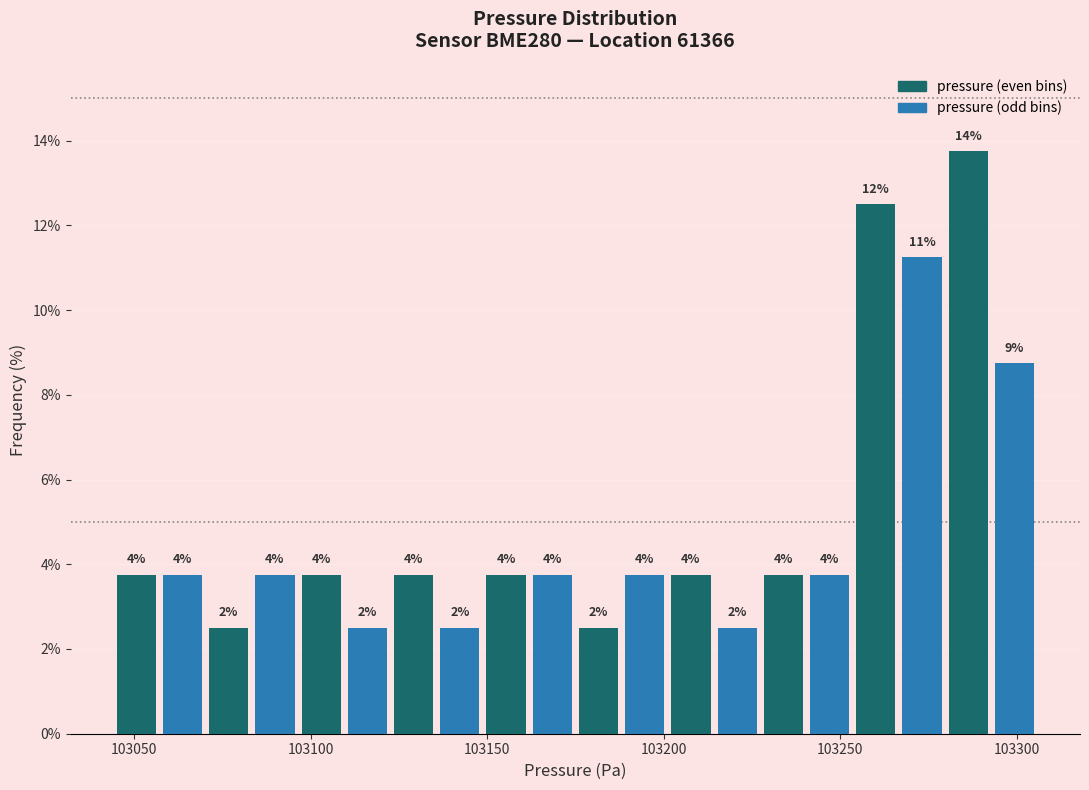

Read against the x-axis, roughly where is the centre of the tallest bar?

103285